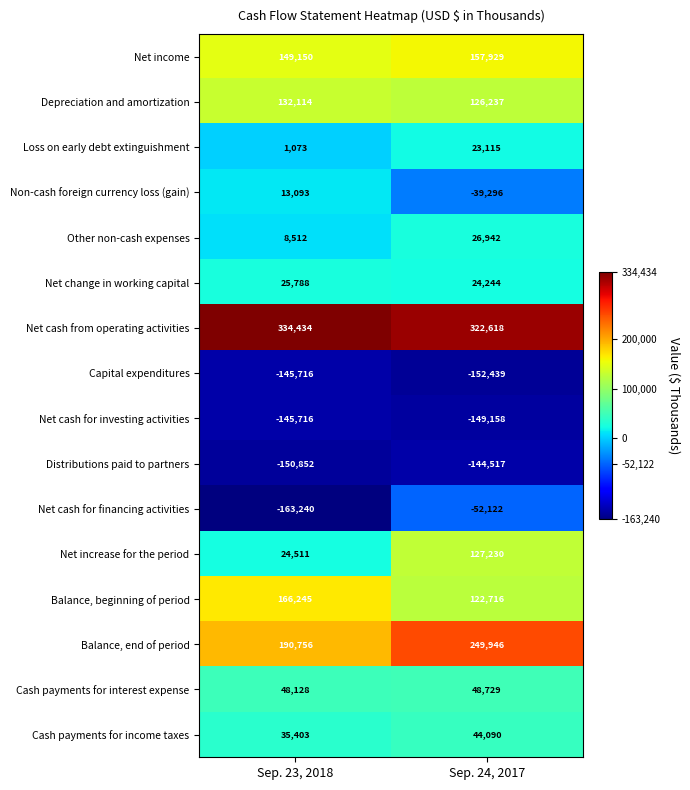

The Balance, end of period series shows 249946 at Sep. 24, 2017. True or false?

True